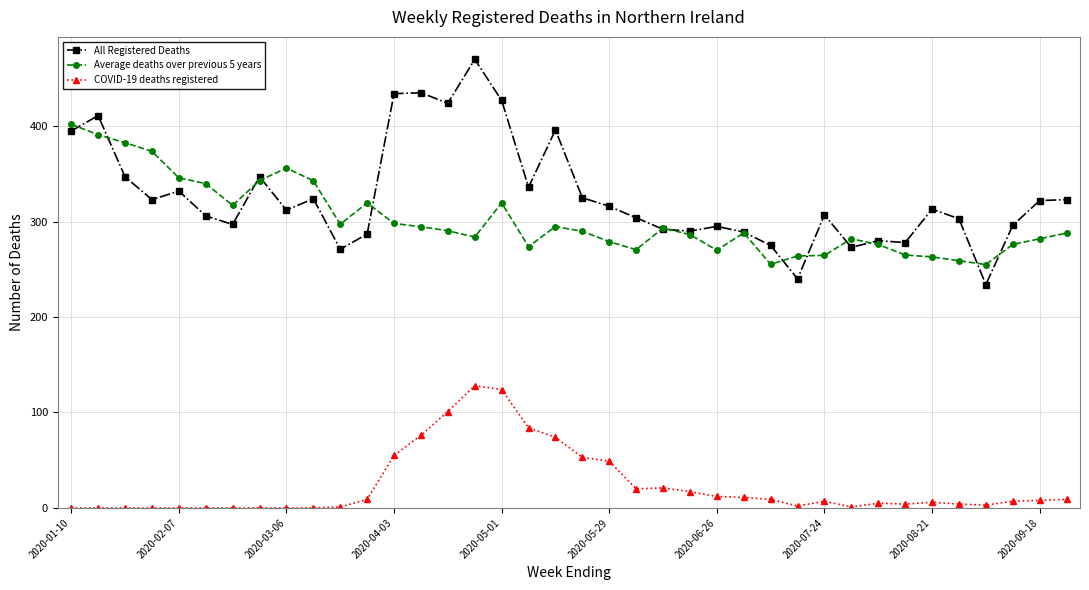

How many lines are shown in the chart?

3